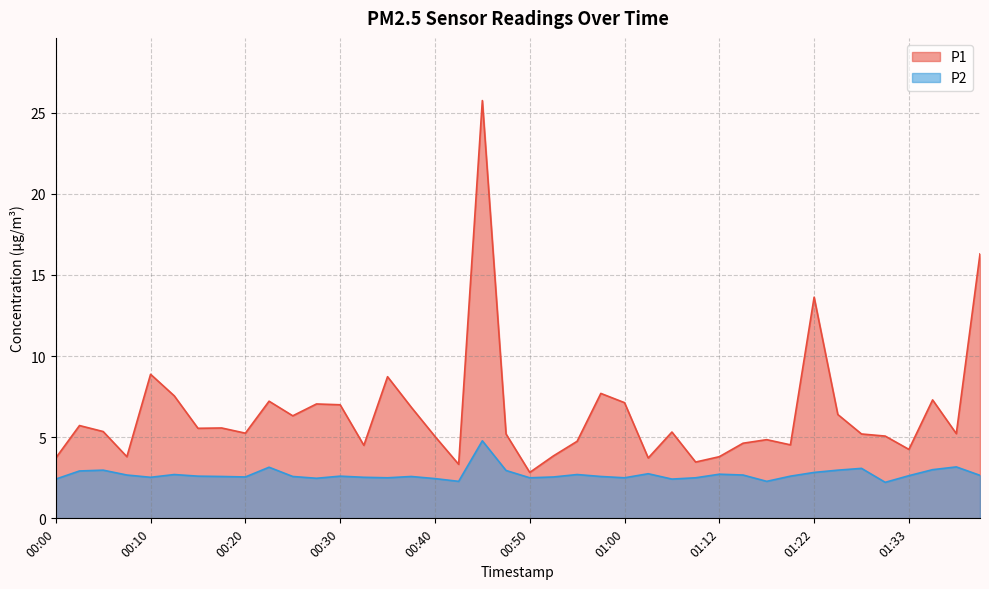

True or false: P1 and P2 intersect in this chart.

False